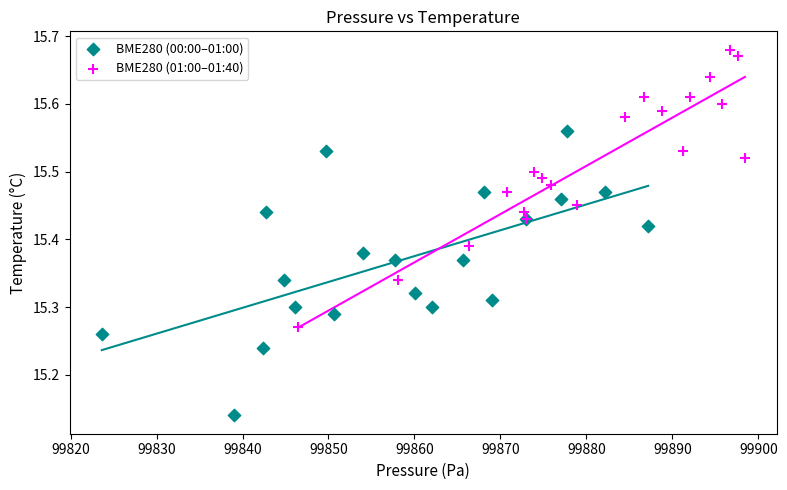

Which series has the widest spread of Y values?

BME280 (00:00–01:00)